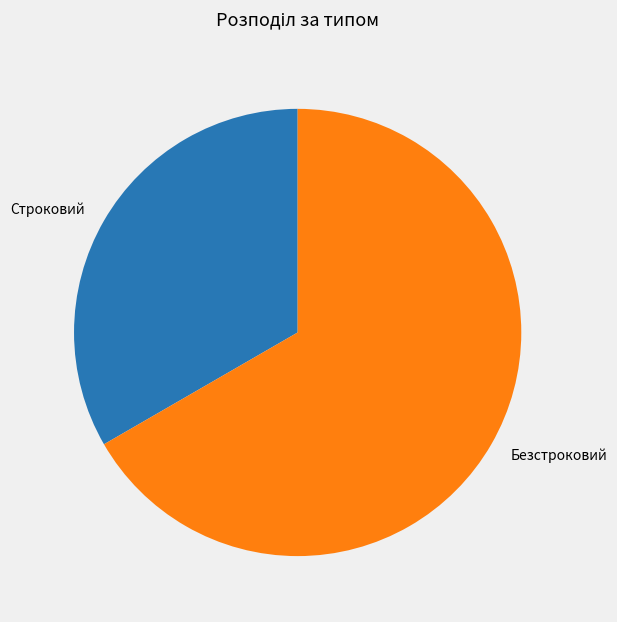

Which category has the smallest portion of the pie?

Строковий